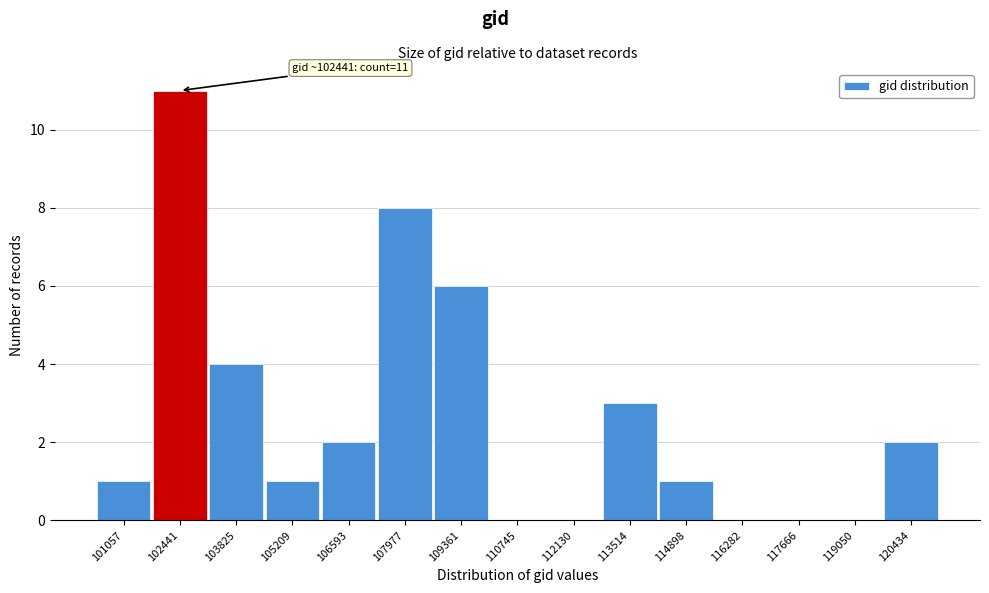

Reading left to right, transcribe all the data shown in this chart.

101057=1	102441=11	103825=4	105209=1	106593=2	107977=8	109361=6	110745=0	112130=0	113514=3	114898=1	116282=0	117666=0	119050=0	120434=2